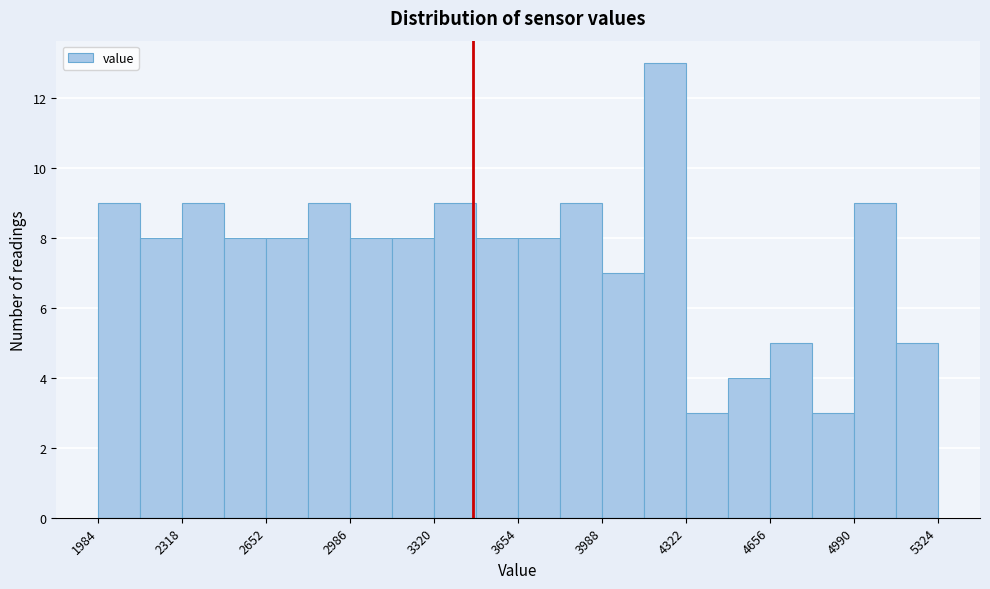

Around what value on the x-axis is the tallest bar? Give the approximate position of its centre, as read against the axis.

4250